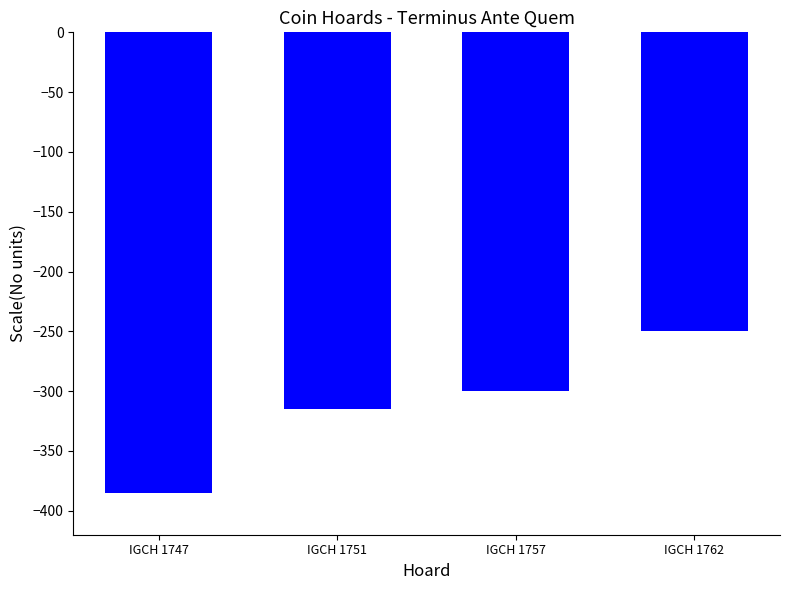

Reading left to right, what are all the values shown in this chart?

-385	-315	-300	-250